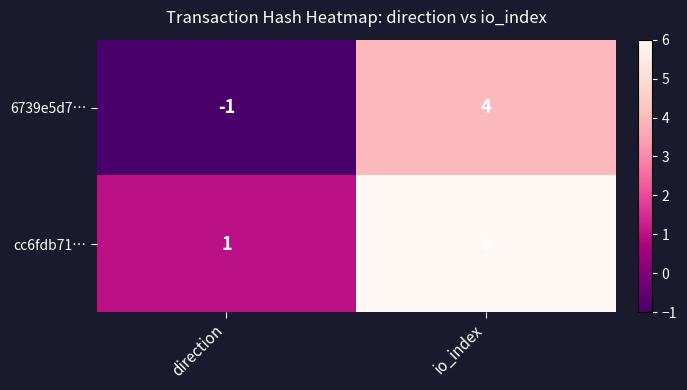

Which series has the largest total across all categories?

cc6fdb71…